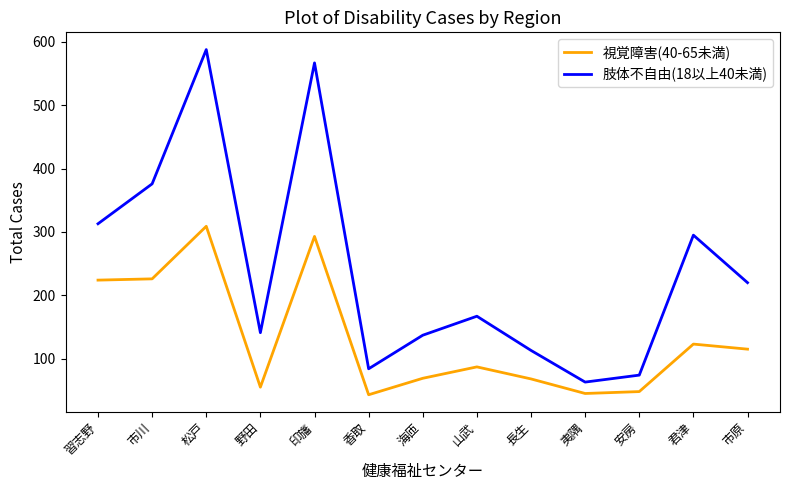

Which category has the highest value across all series?

松戸